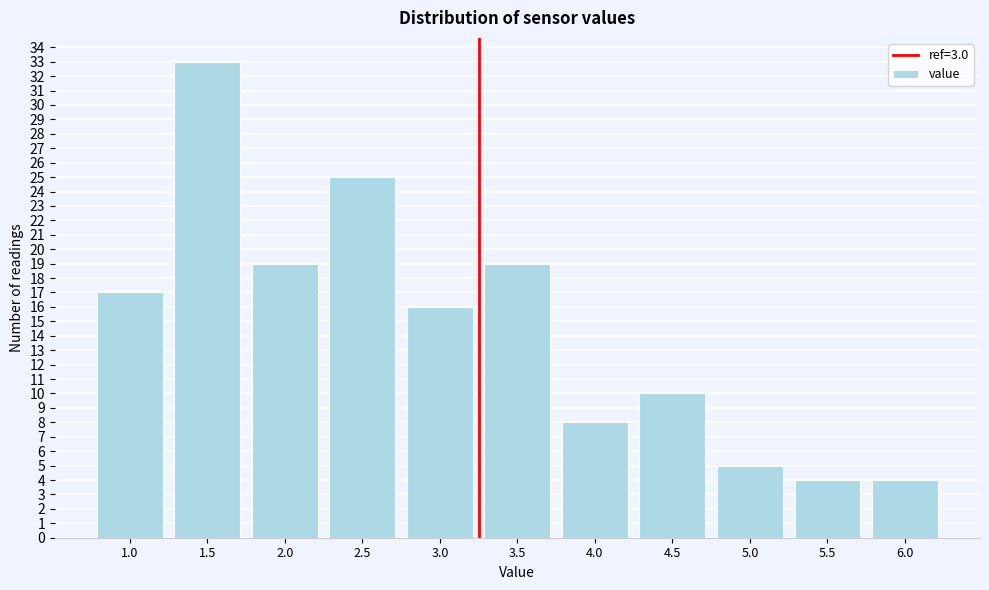

Reading right to left, transcribe all the data shown in this chart.

4	4	5	10	8	19	16	25	19	33	17